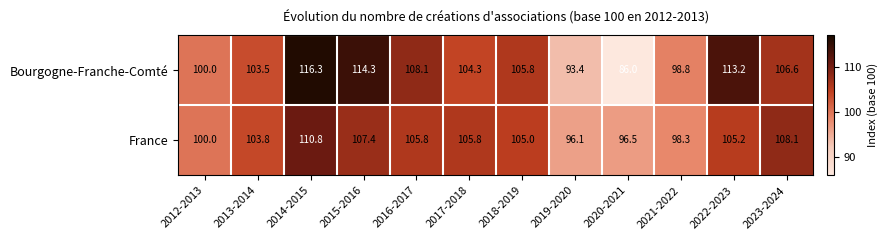

Which series changed the most between 2016-2017 and 2017-2018?

Bourgogne-Franche-Comté